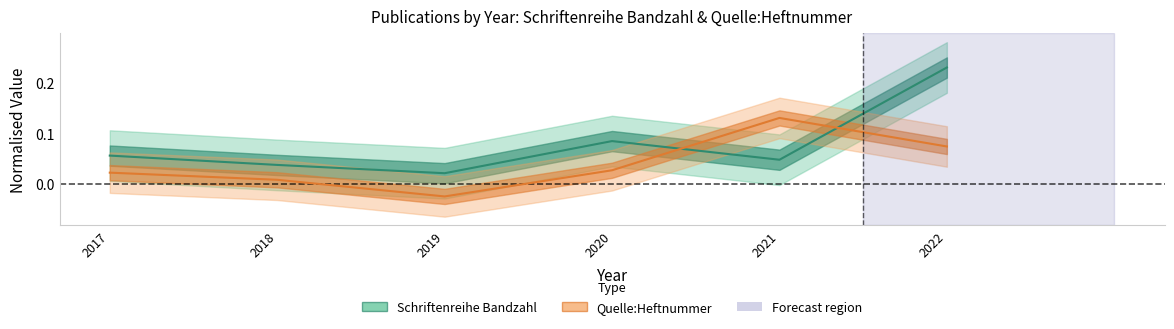

What is the sum of the Quelle:Heftnummer values at 2021 and 2019?

0.1